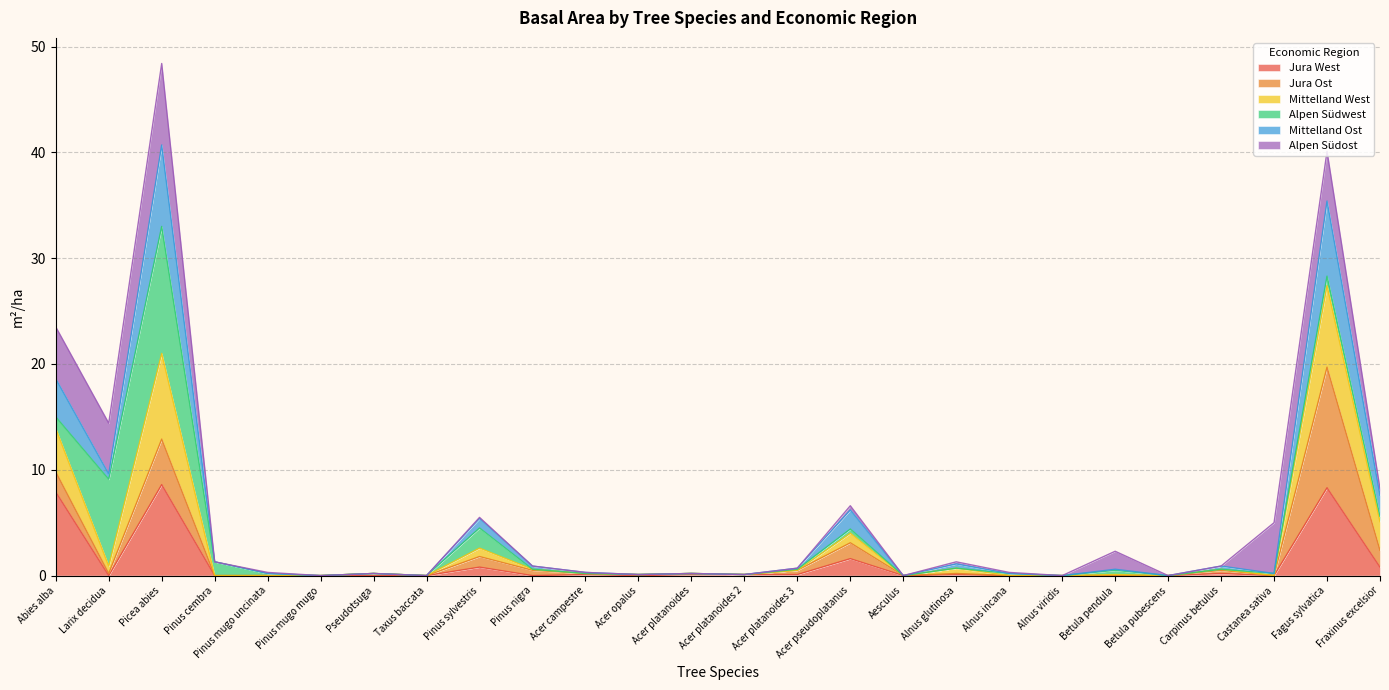

True or false: Mittelland West and Mittelland Ost intersect in this chart.

False